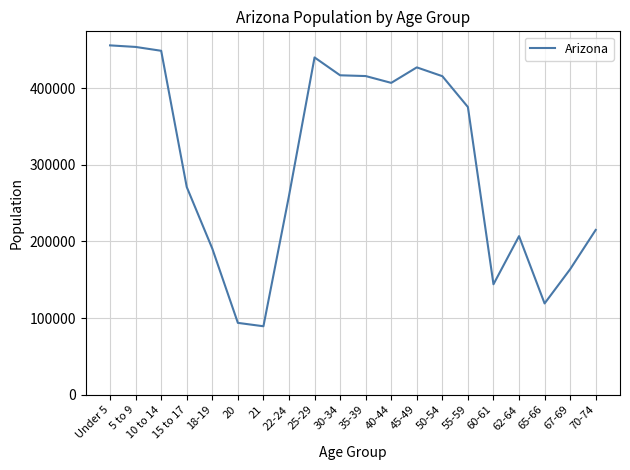

The chart shows a value of 415524 at 50-54. True or false?

True